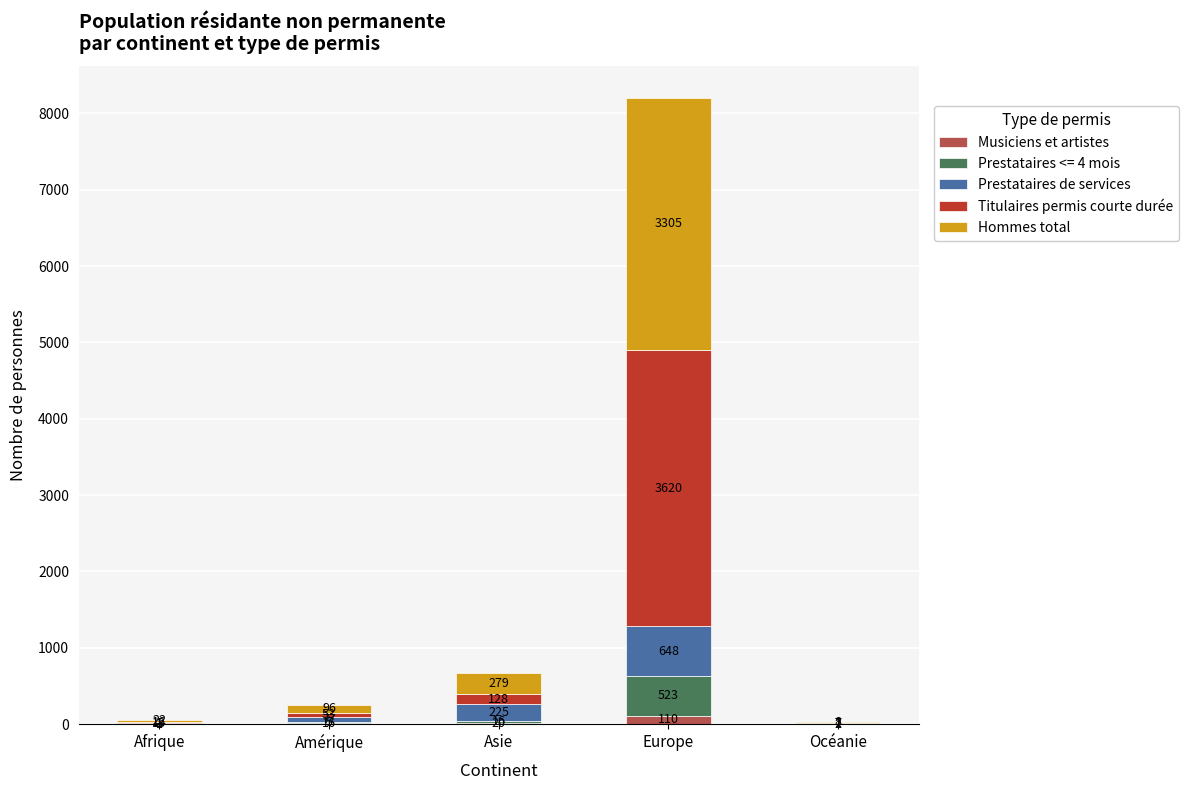

The value of Musiciens et artistes at Europe is 110. True or false?

True